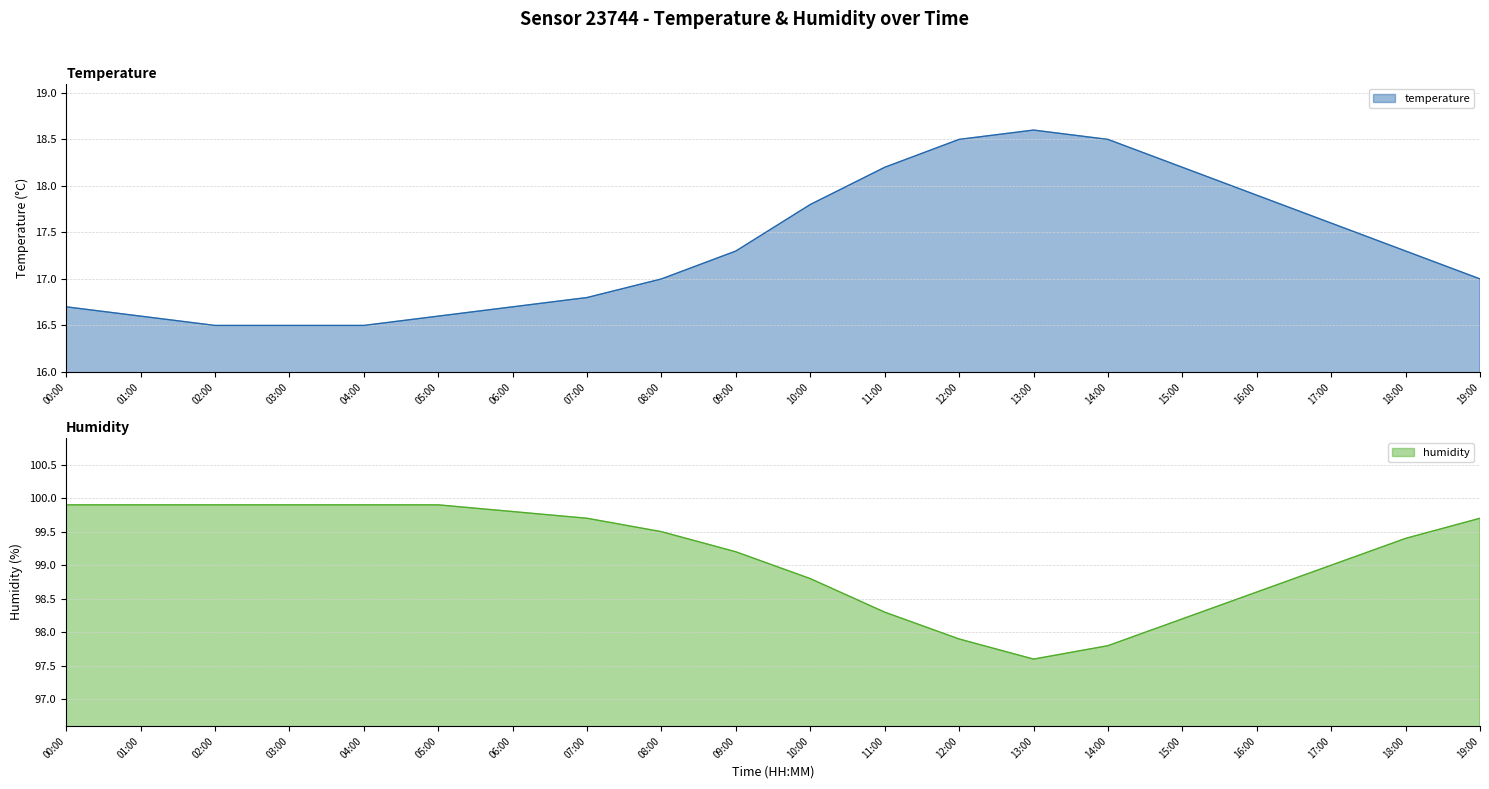

At which category is the sum across all series the highest?

18:00